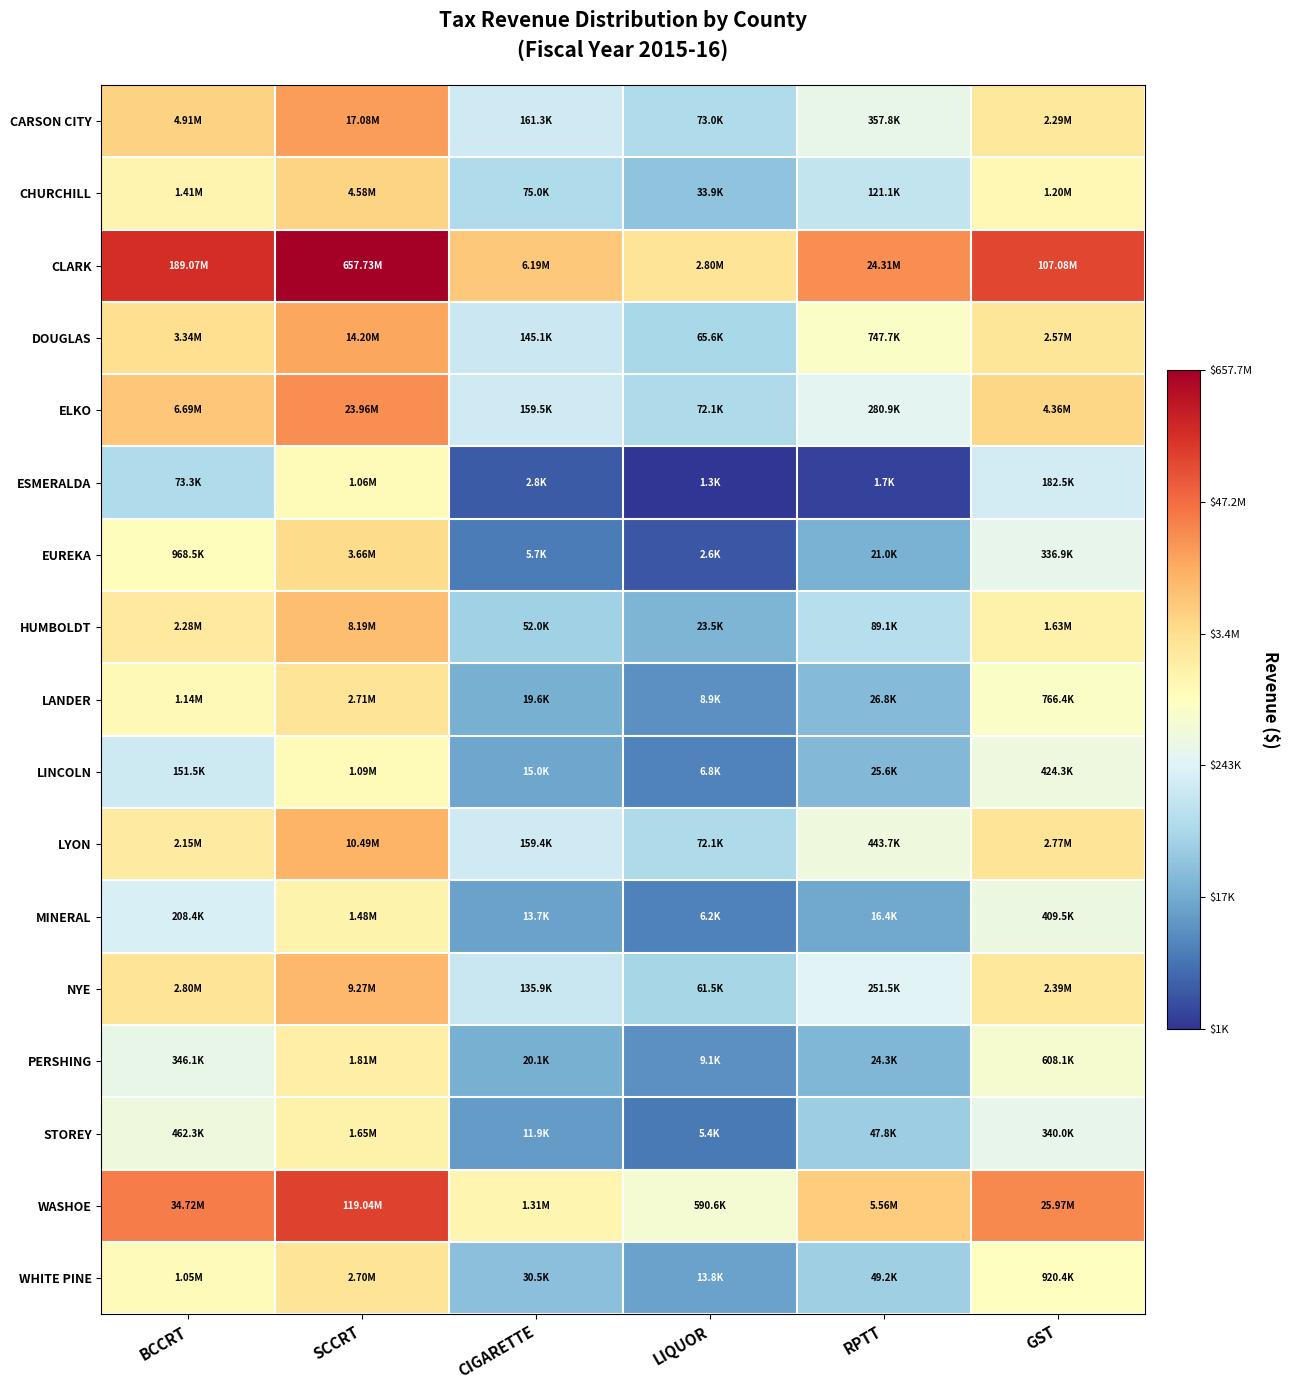

What is the spread (max minus min) of values at GST?

2.8